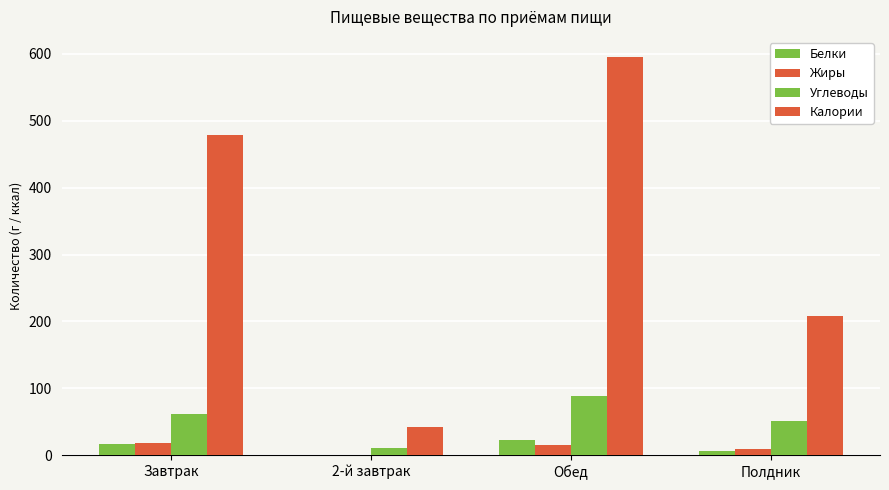

How many distinct data groups are displayed?

4